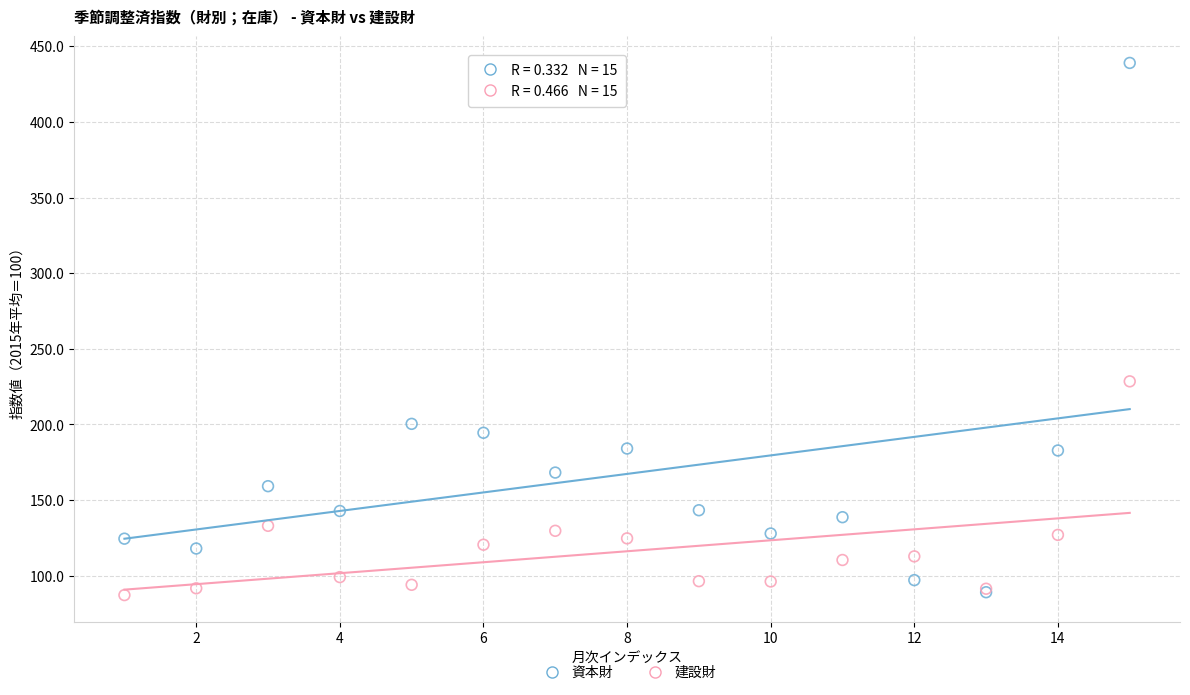

In the 資本財 series, what Y value is closest to 264?

200.4